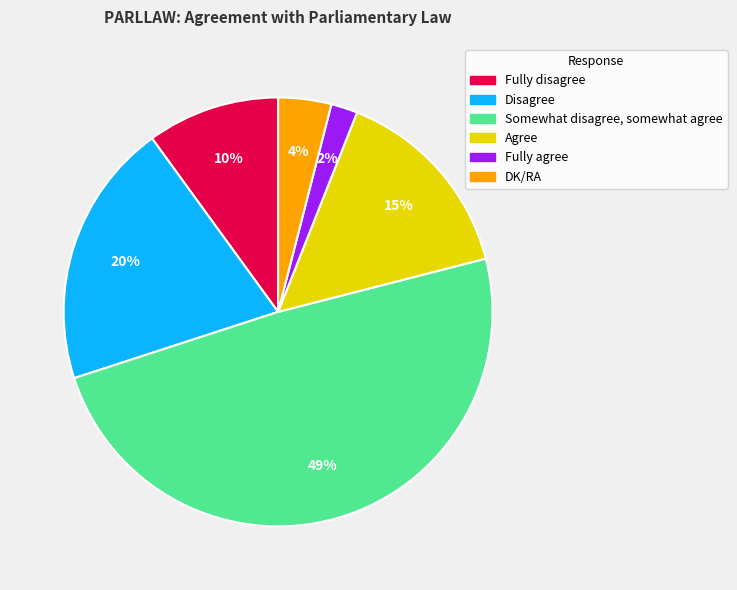

How many slices are in this pie chart?

6